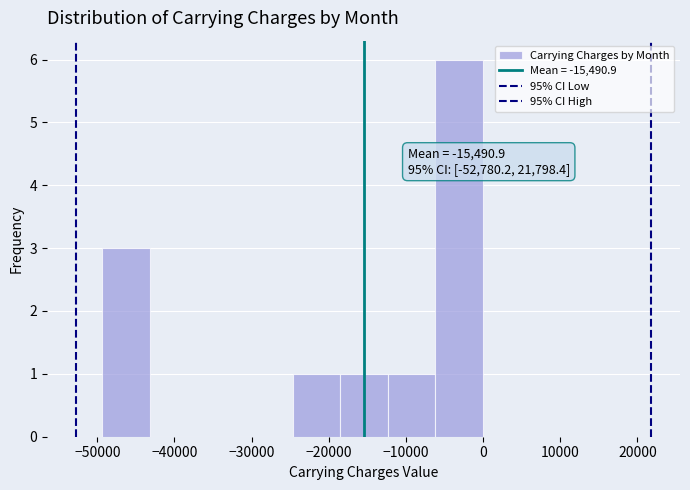

Over which range of the x-axis is the bar tallest?

-6000 to 0